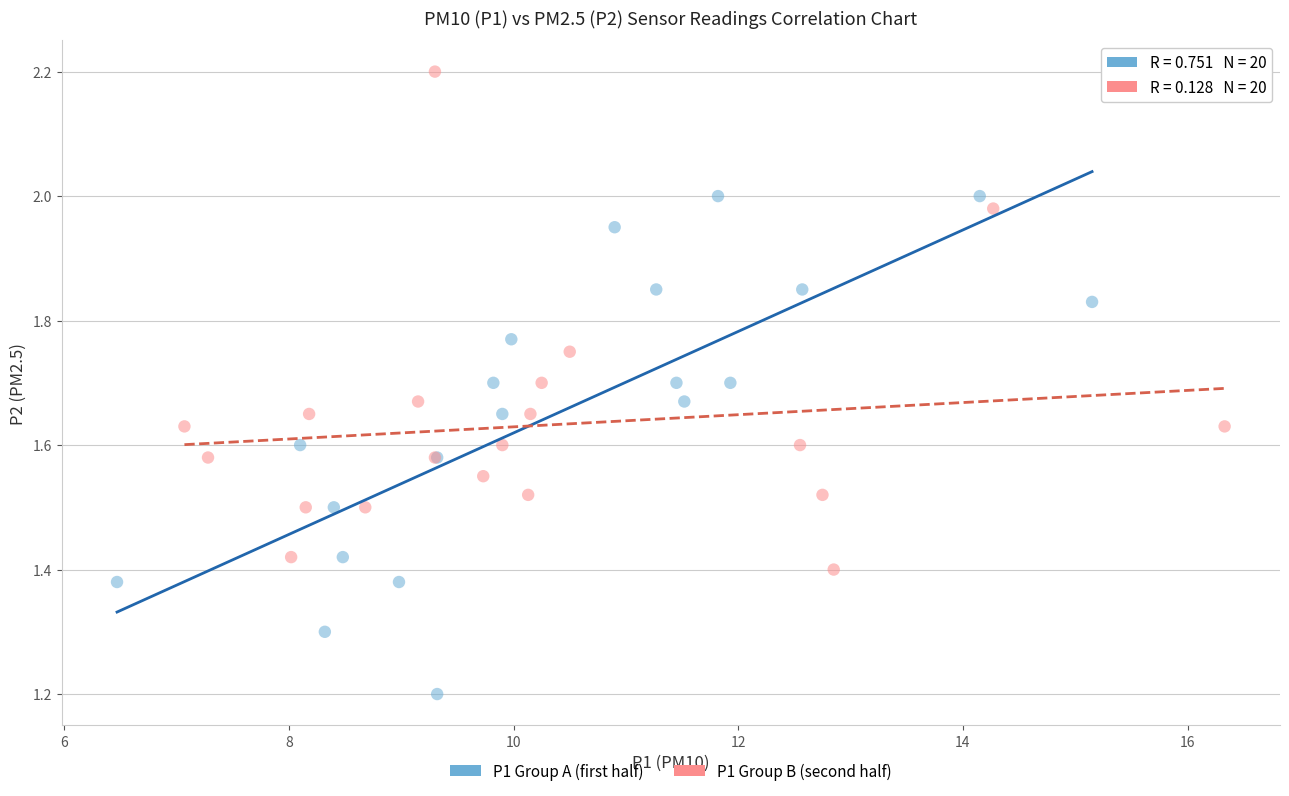

What are all the series names shown in the legend?

P1 Group A (first half), P1 Group B (second half)